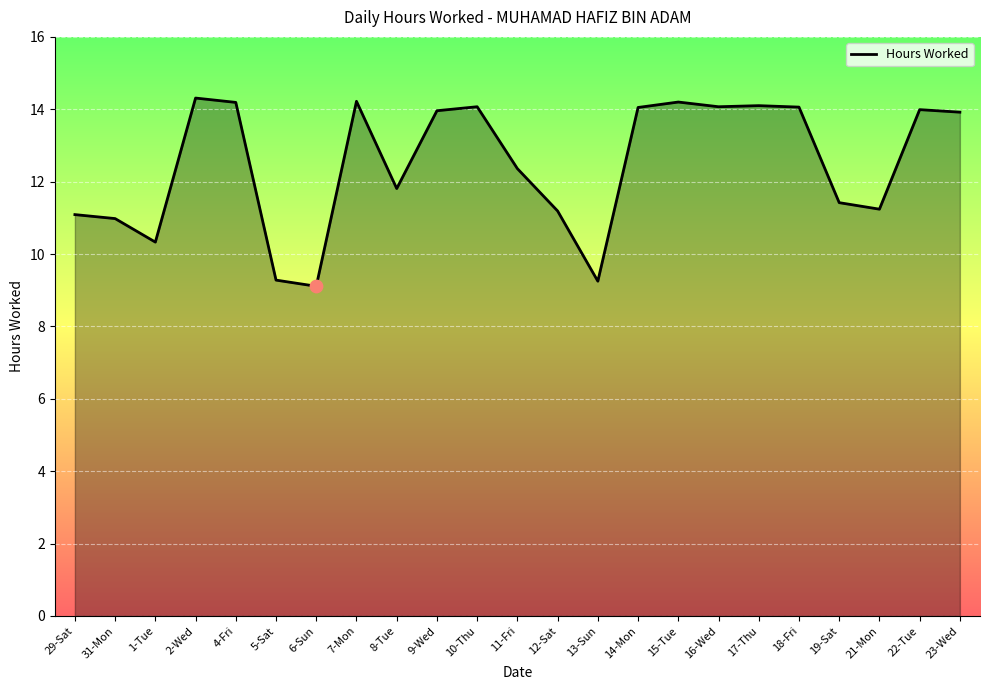

What is the ratio of the value at 8-Tue to the value at 12-Sat?

1.1